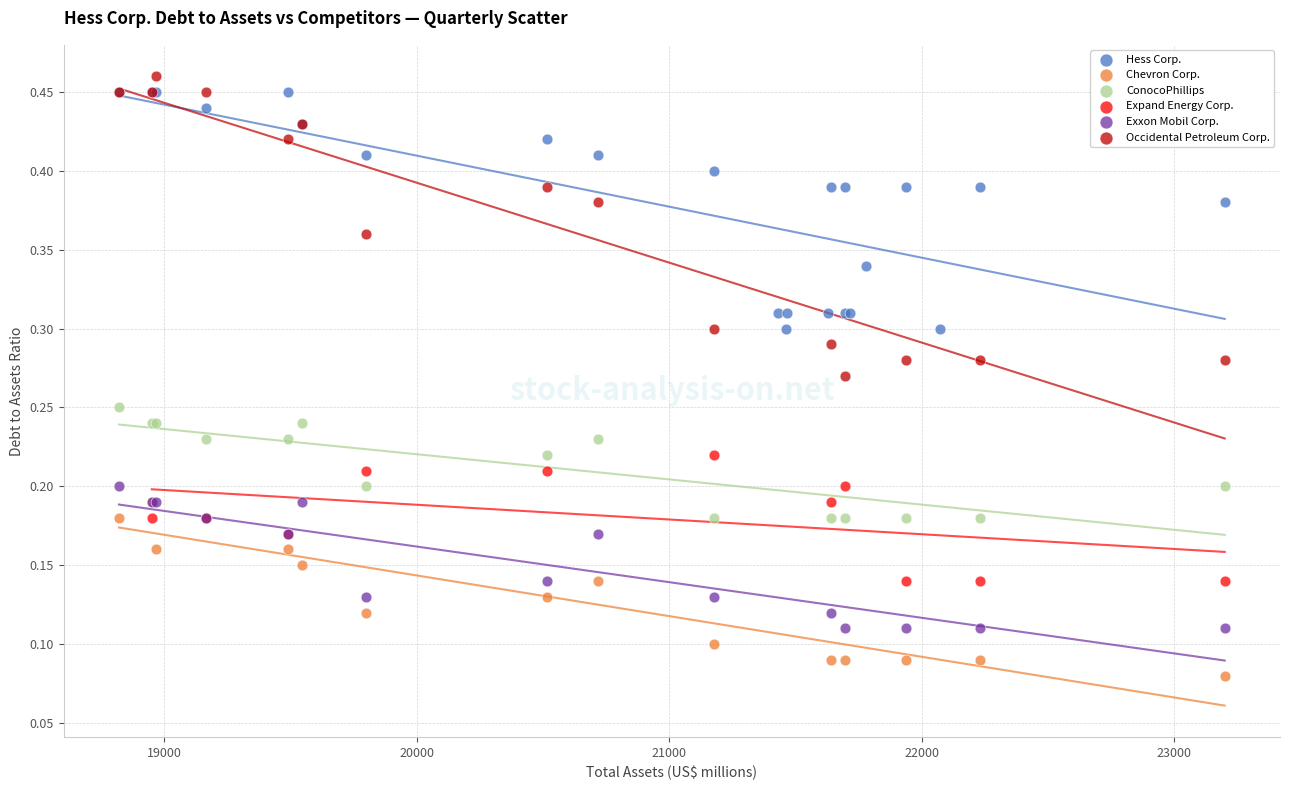

Which series has the largest Y range (max minus min)?

Occidental Petroleum Corp.